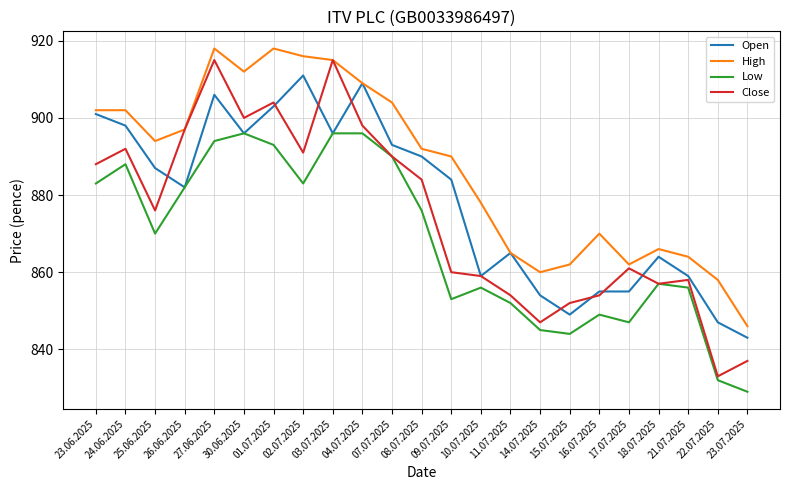

How many lines are shown in the chart?

4